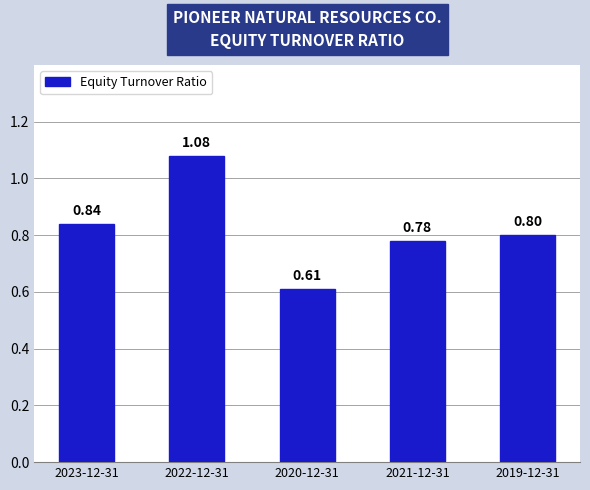

Are the bars grouped side by side (vs. stacked)?

No